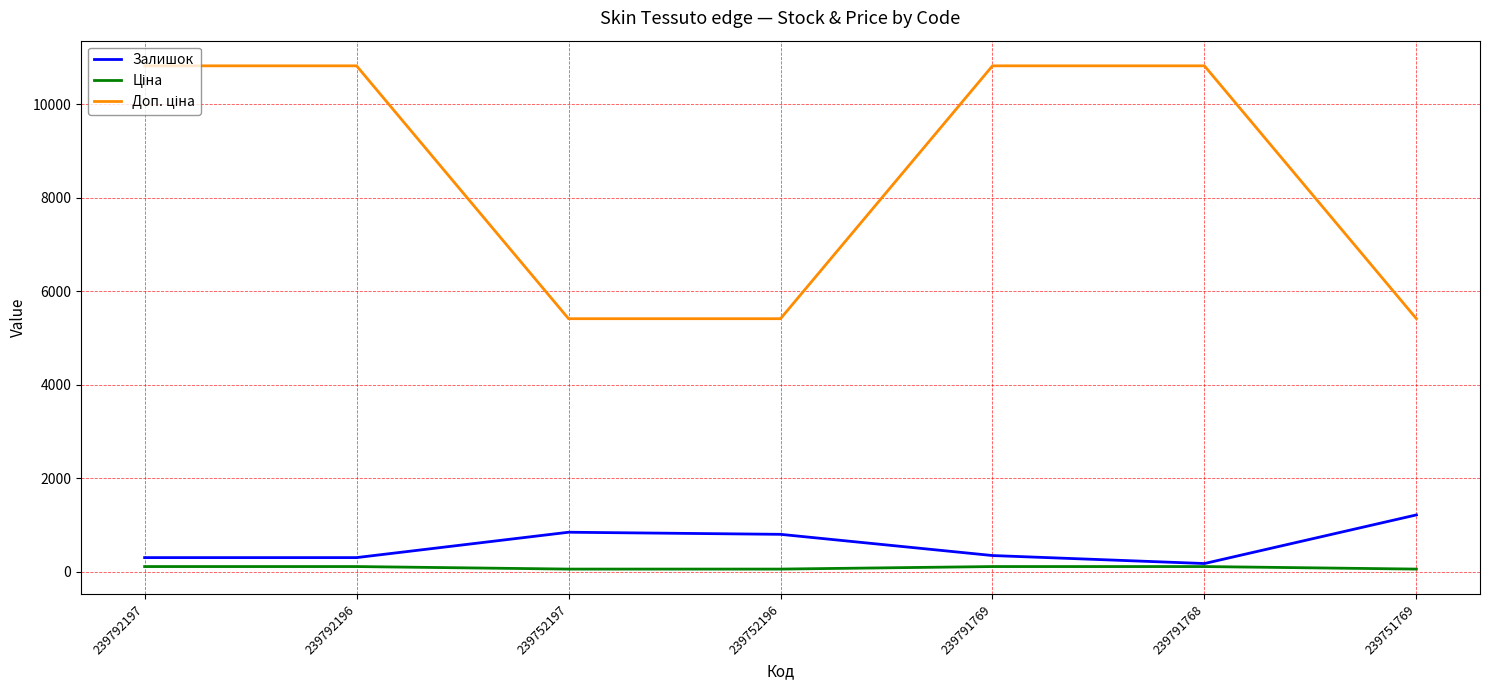

What is the greatest value displayed?

10827.0